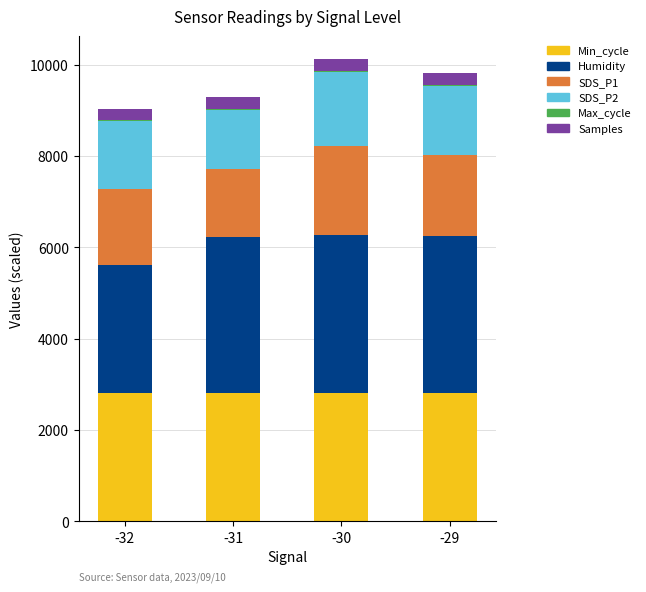

What is the maximum value for Min_cycle?

2800.0